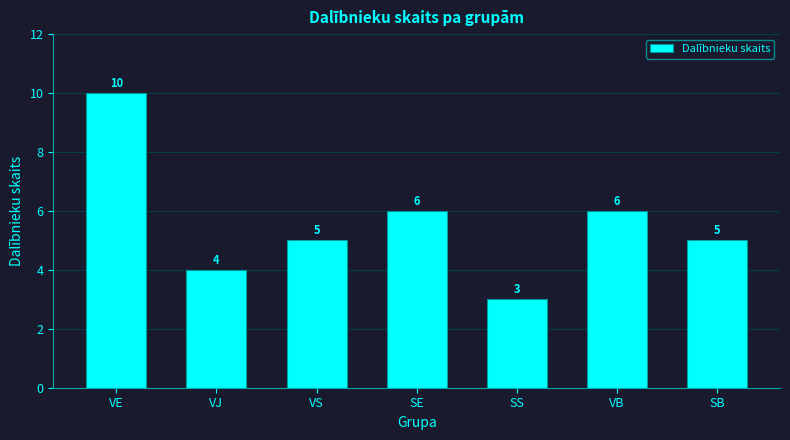

Does the chart contain any negative values?

No